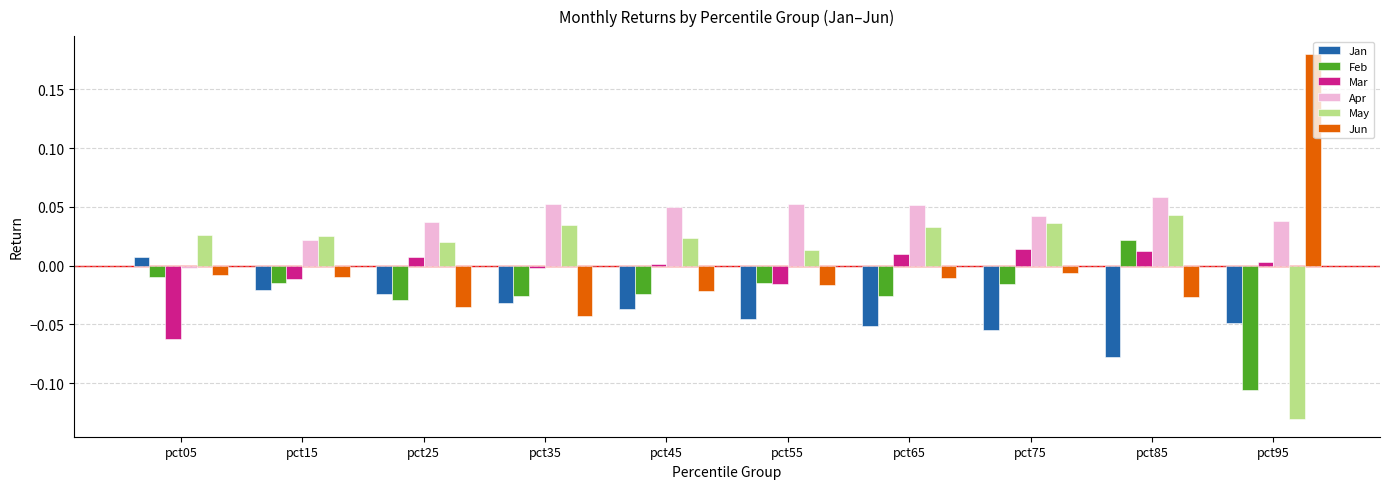

At which label does Feb reach its peak?

pct85